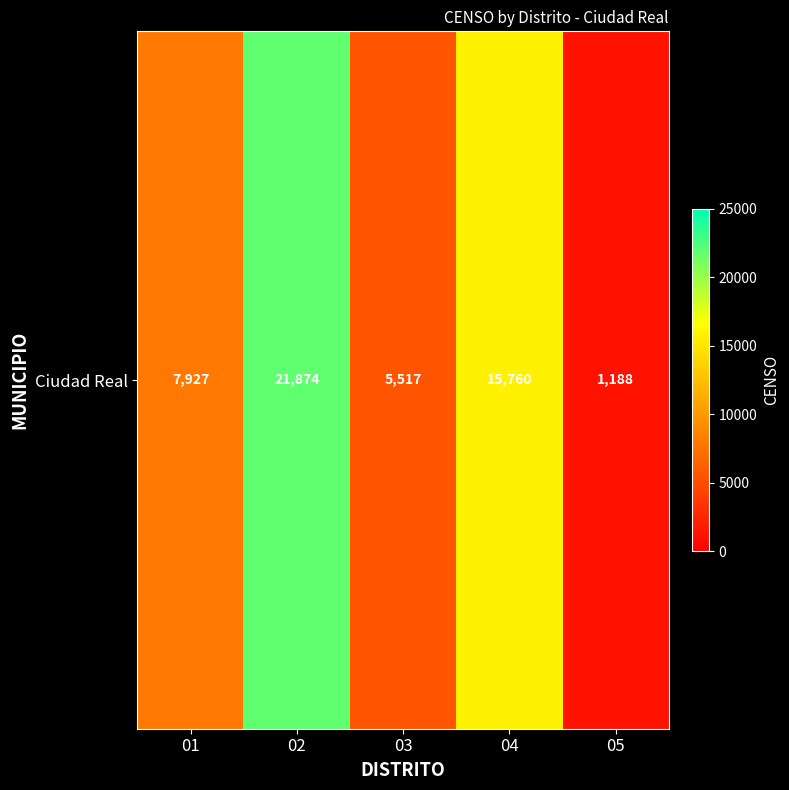

How many values are between 5517 and 15760?

3